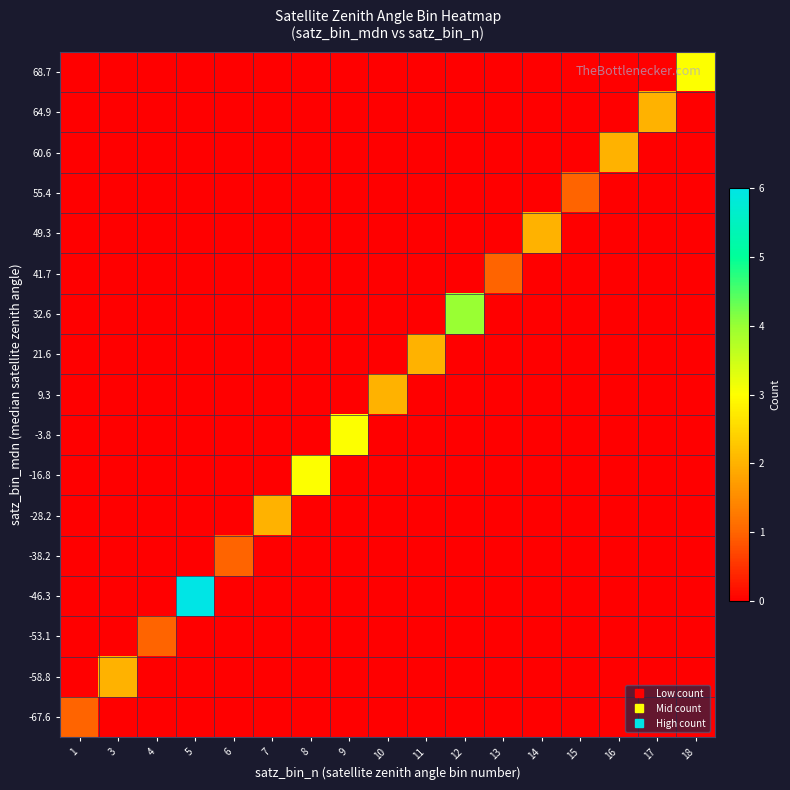

Count the number of data series in this chart.

17